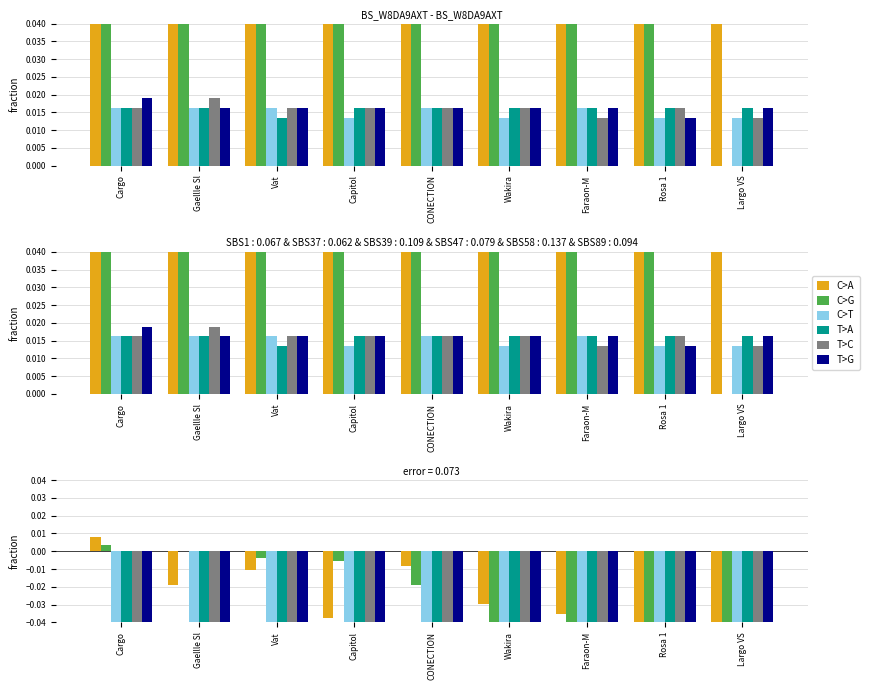

What is the minimum value for C>T?

-0.6